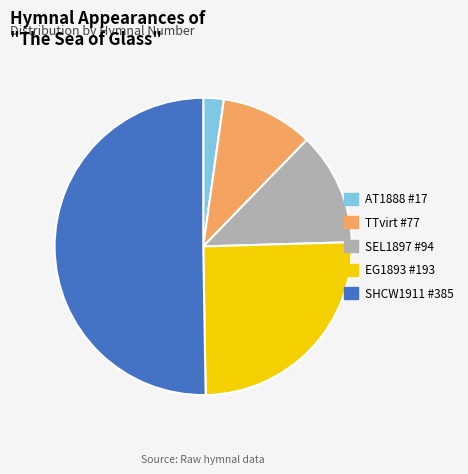

Do TTvirt #77 and EG1893 #193 together represent more than half of the pie?

No